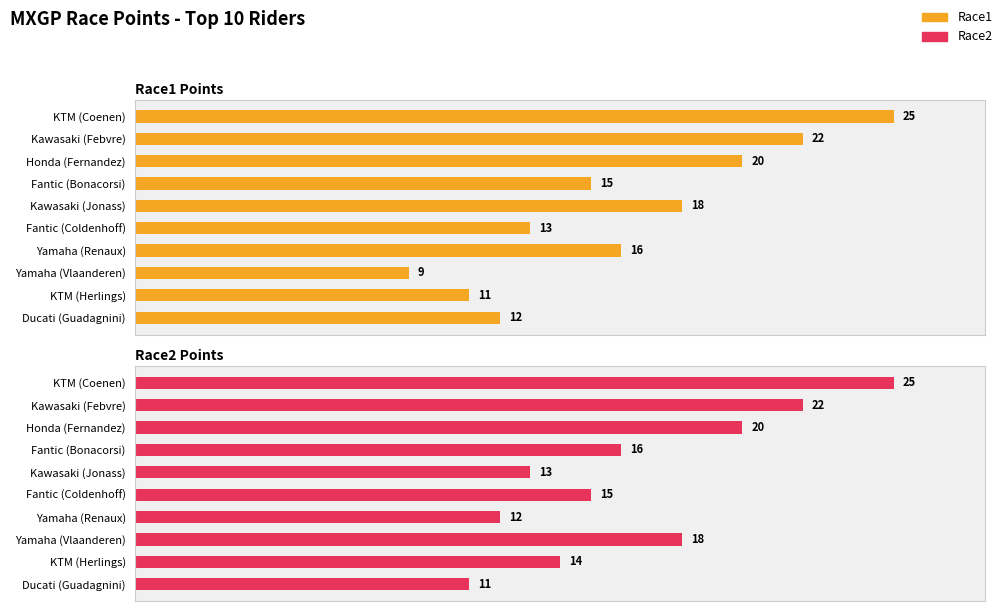

What is the minimum value for Race1?

9